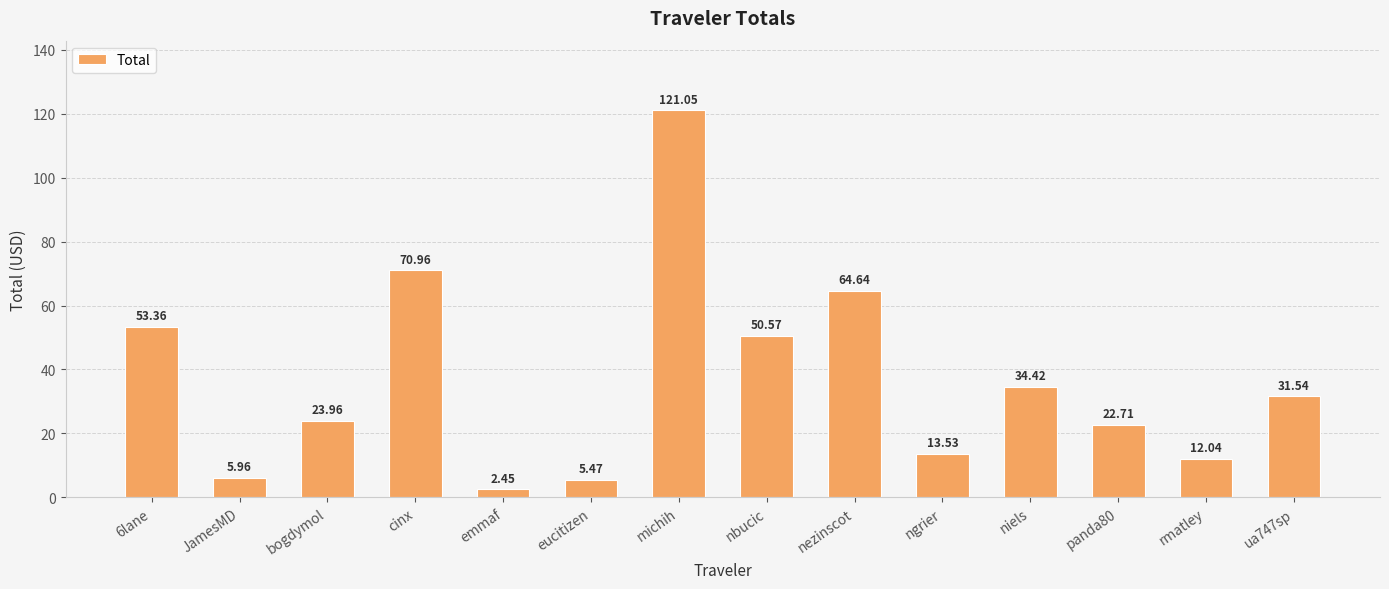

How many bars are there in total?

14